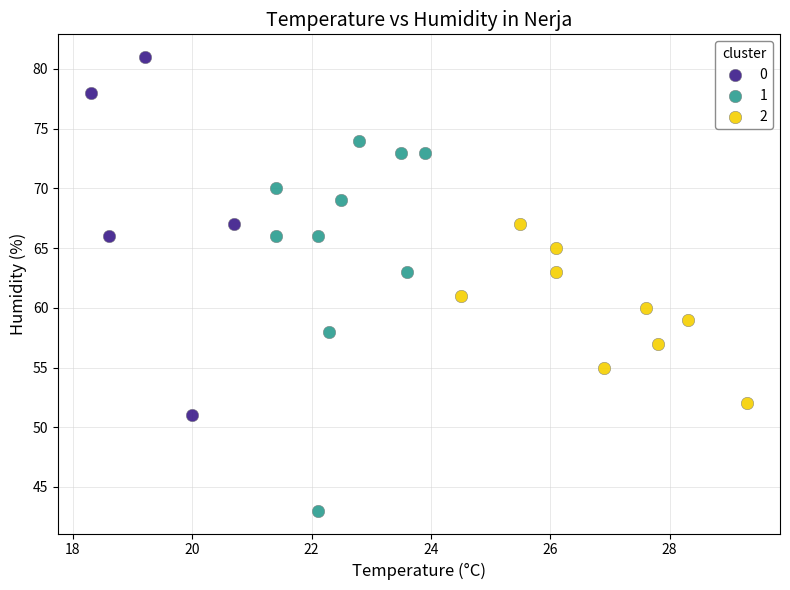

What are all the series names shown in the legend?

0, 1, 2